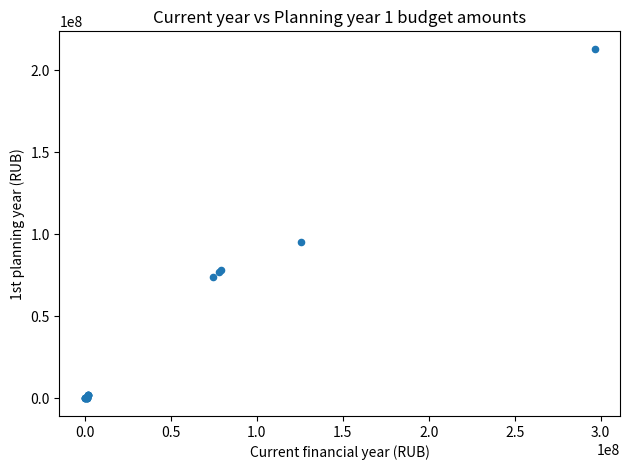

What Y value in the scatter plot is closest to 106553050?

95372600